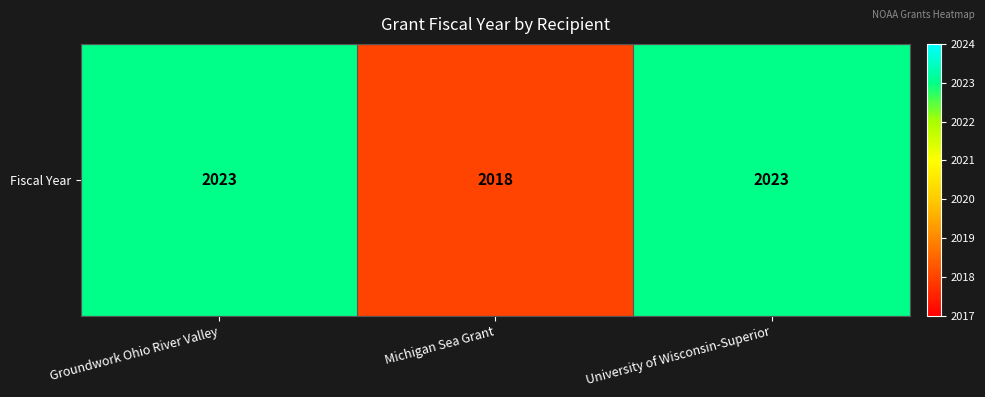

Approximately how many times larger is the value at Groundwork Ohio River Valley compared to University of Wisconsin-Superior?

1.0